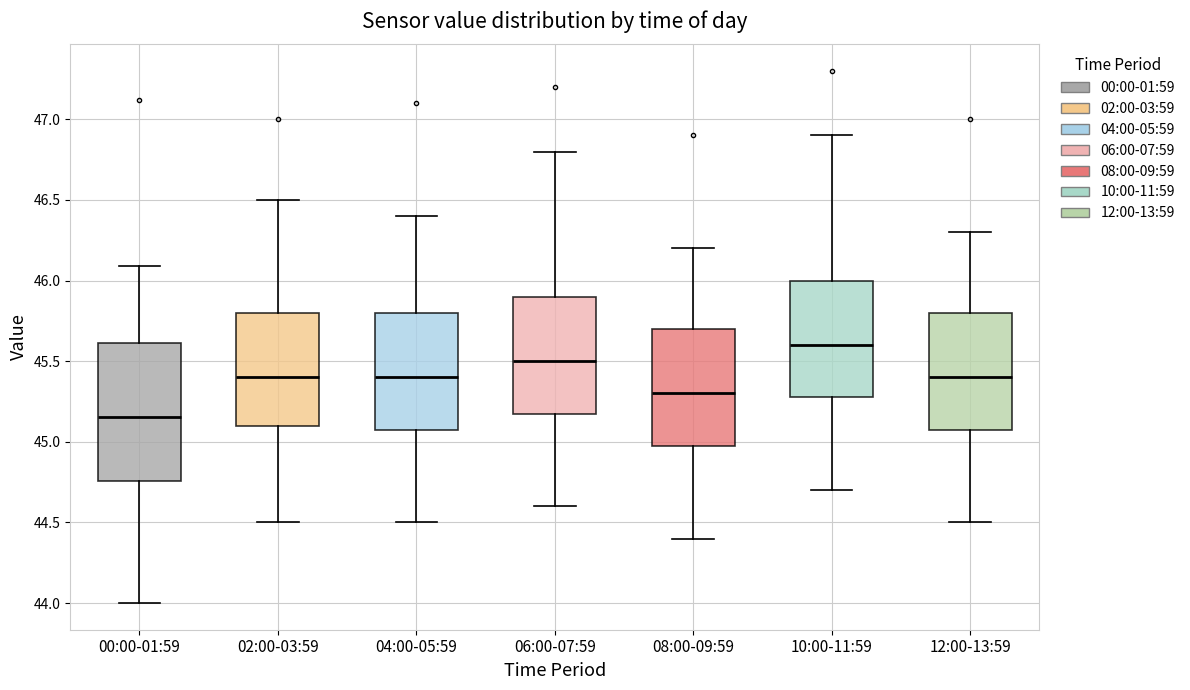

Which box has the lowest median line?

00:00-01:59